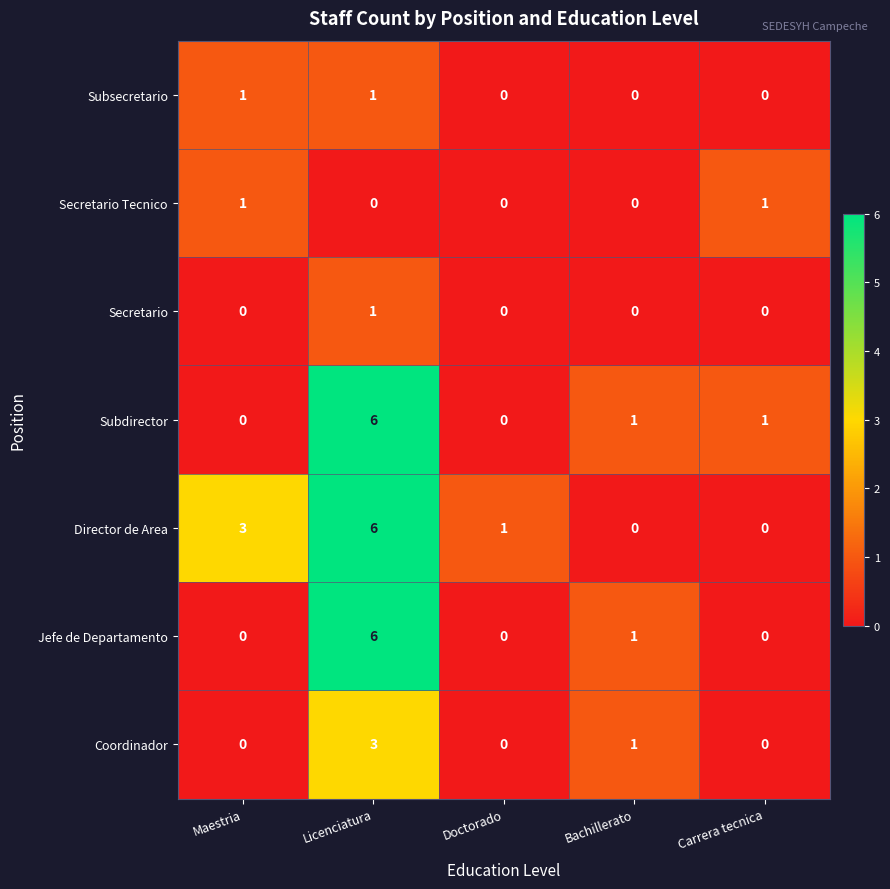

What is the difference between the maximum and minimum values in the Coordinador series?

3